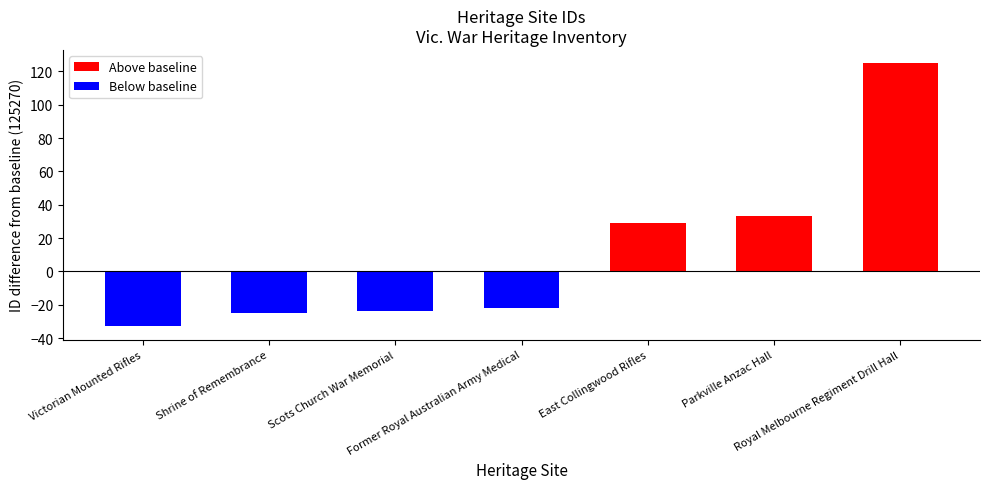

List the labels in order of value, smallest first.

Victorian Mounted Rifles, Shrine of Remembrance, Scots Church War Memorial, Former Royal Australian Army Medical, East Collingwood Rifles, Parkville Anzac Hall, Royal Melbourne Regiment Drill Hall